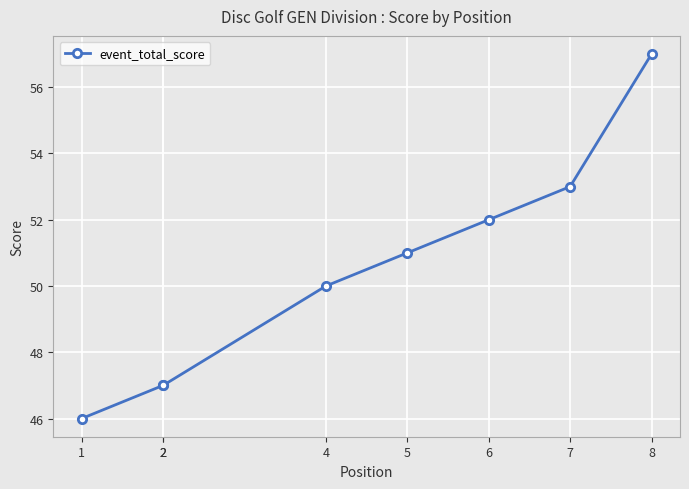

At which label is the value closest to 51?

5